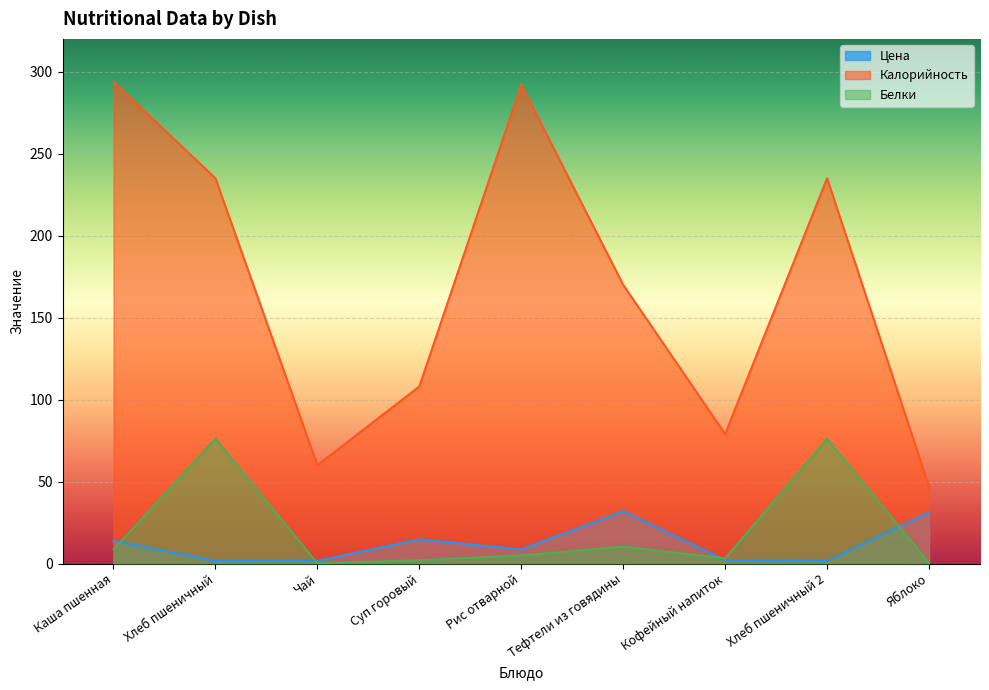

Which has a higher value, Суп горовый or Хлеб пшеничный 2?

Суп горовый